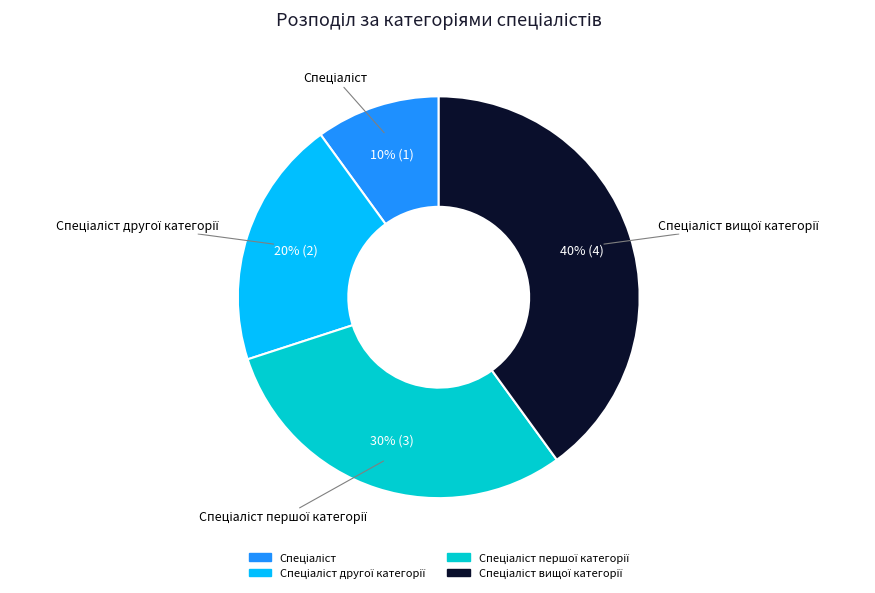

Is there any slice that represents more than half of the pie?

No